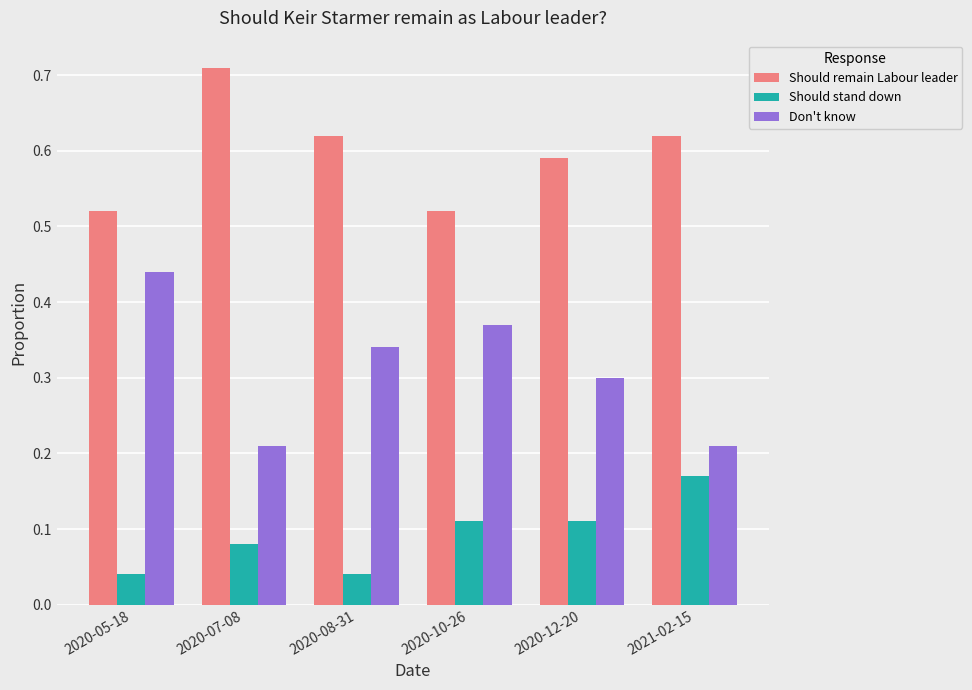

What is the sum of the Should remain Labour leader values at 2021-02-15 and 2020-05-18?

1.1